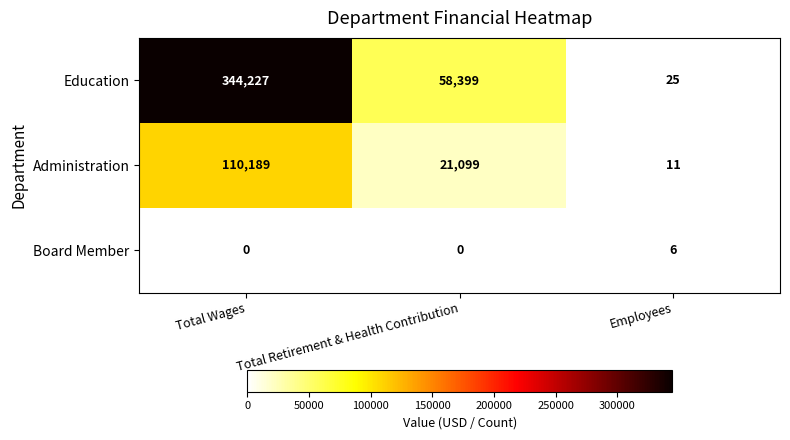

The Education series shows 344227 at Total Wages. True or false?

True